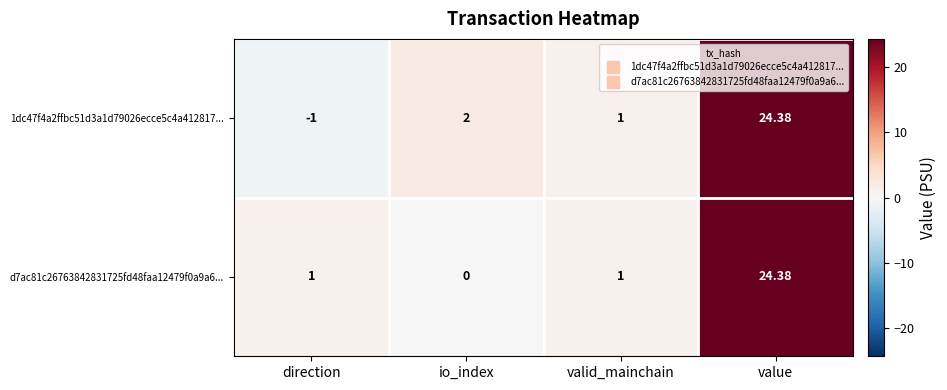

At which category is the sum across all series the highest?

value